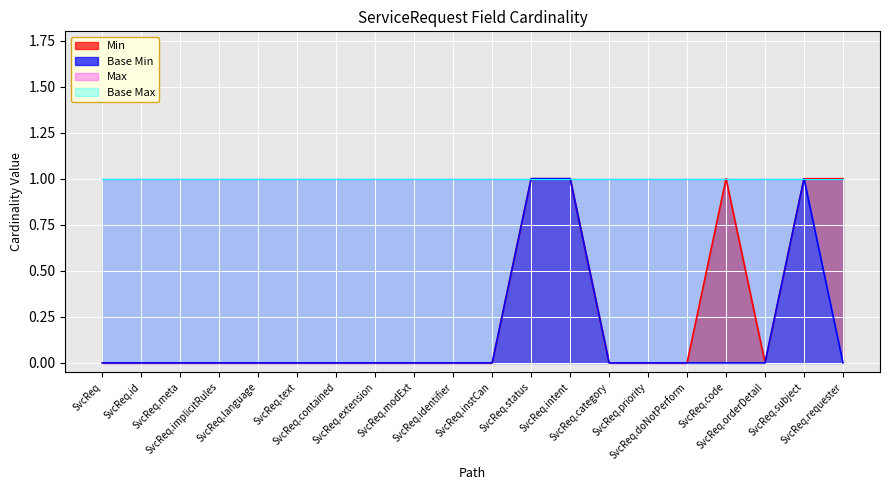

Is the value of Base Min at ServiceRequest greater than the value of Min at ServiceRequest?

No